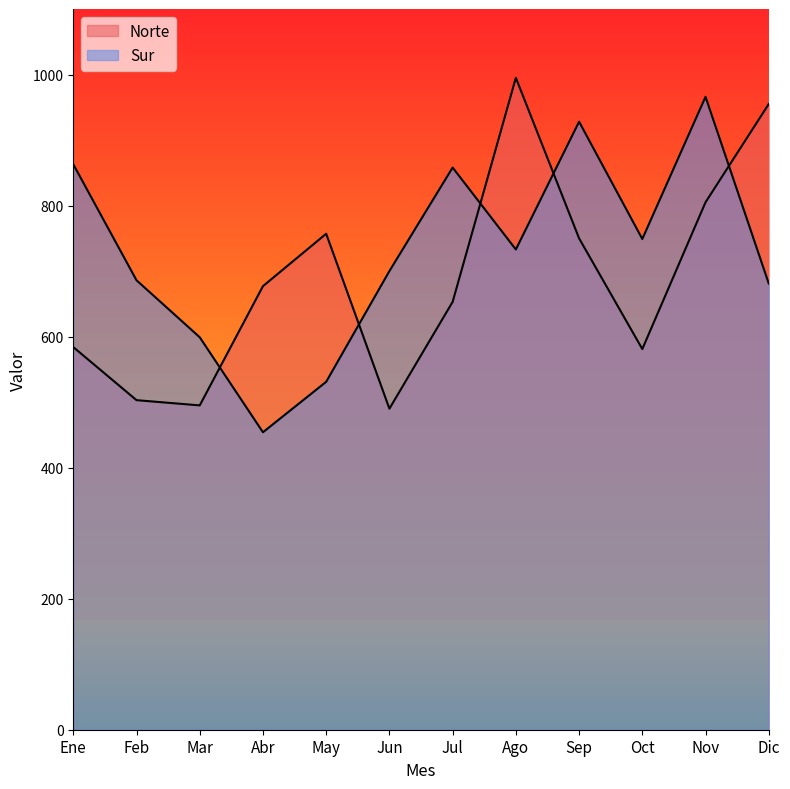

What is the minimum value shown in the chart?

454